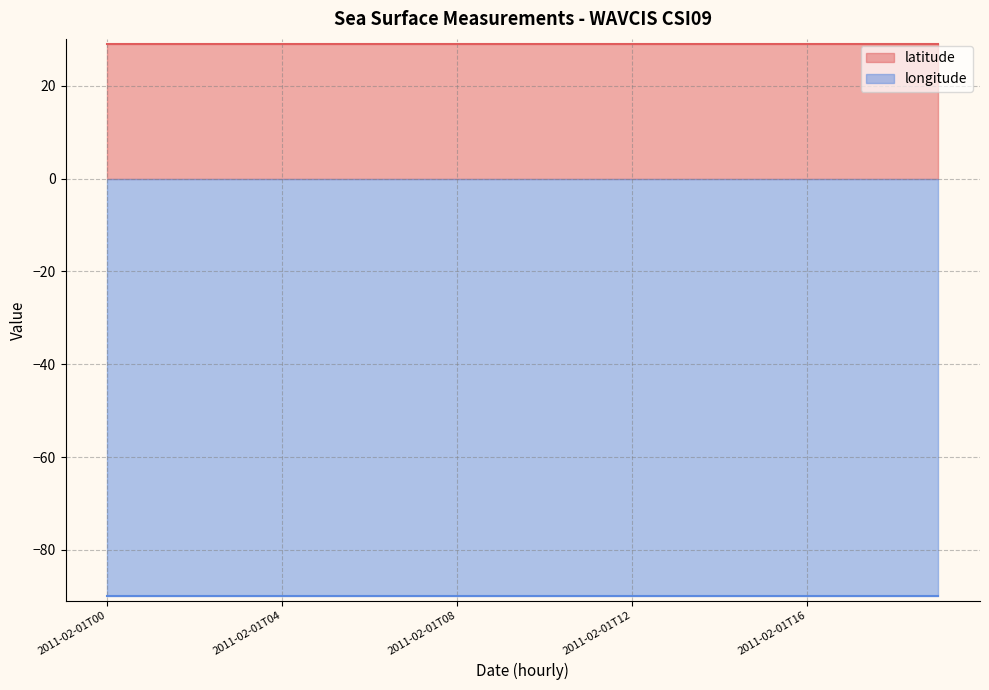

What is the maximum value for longitude?

90.0